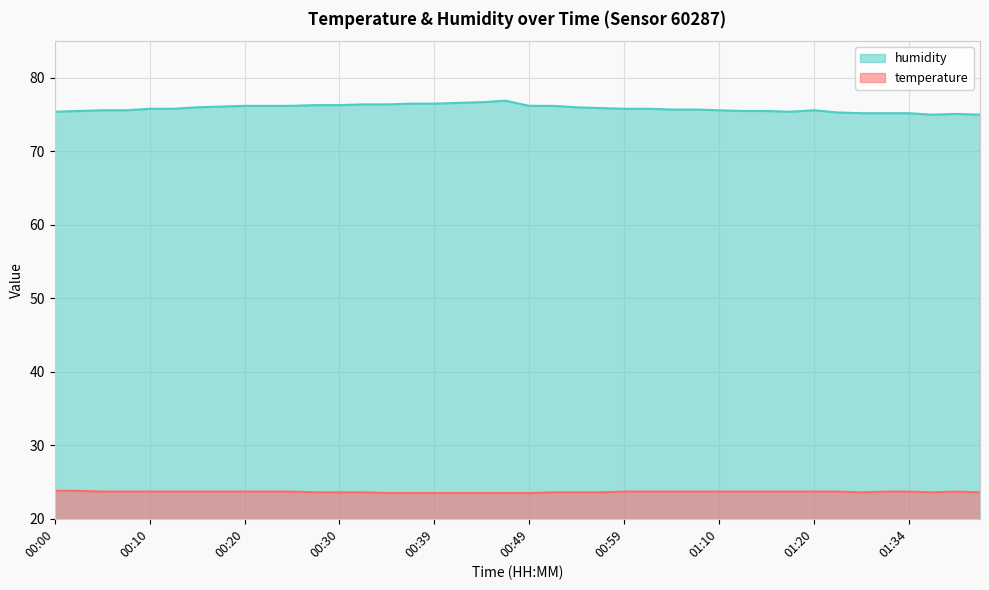

True or false: temperature and humidity cross at least once.

False